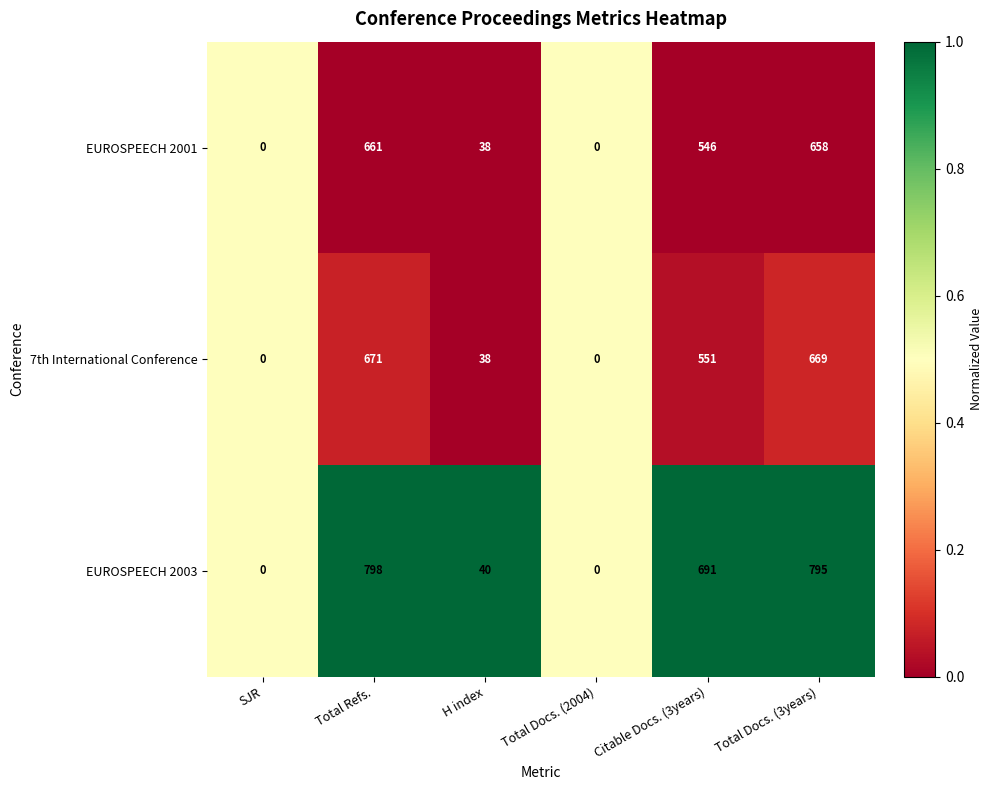

What is the sum of all 7th International Conference values?

1929